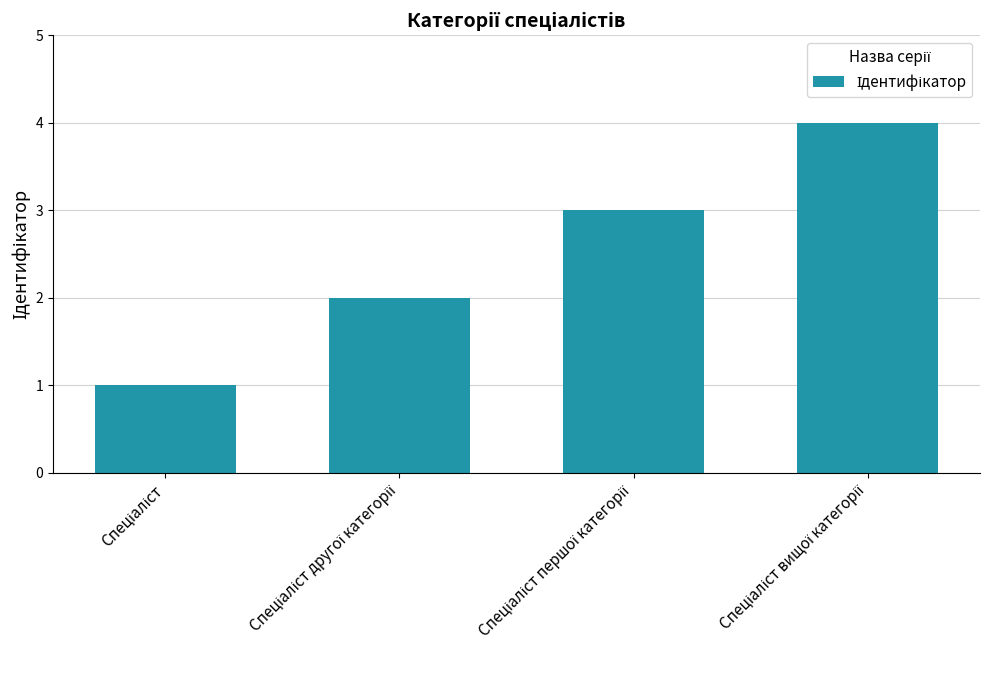

What is the greatest value displayed?

4